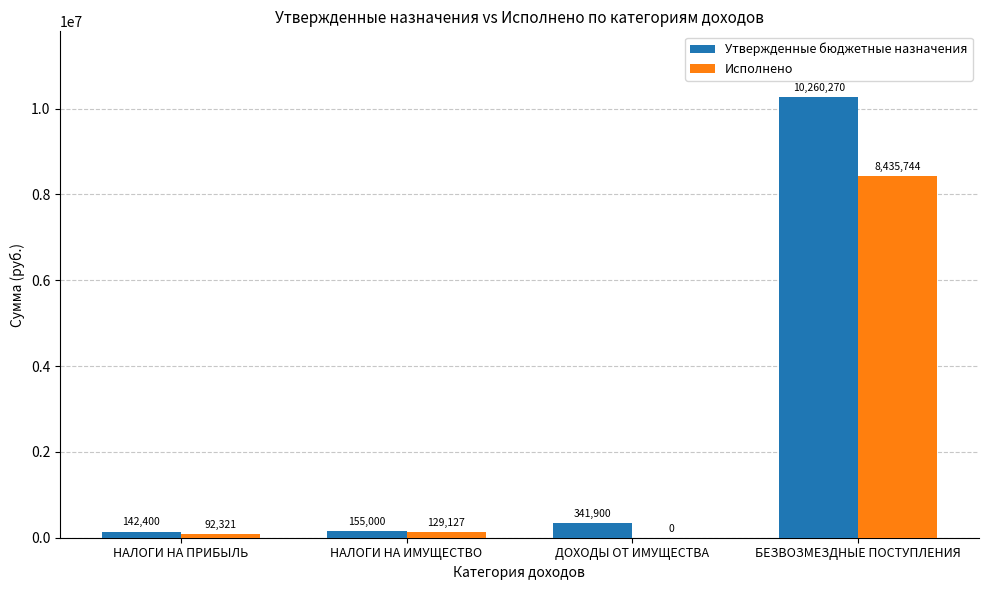

Which series has the widest spread of values?

Утвержденные бюджетные назначения